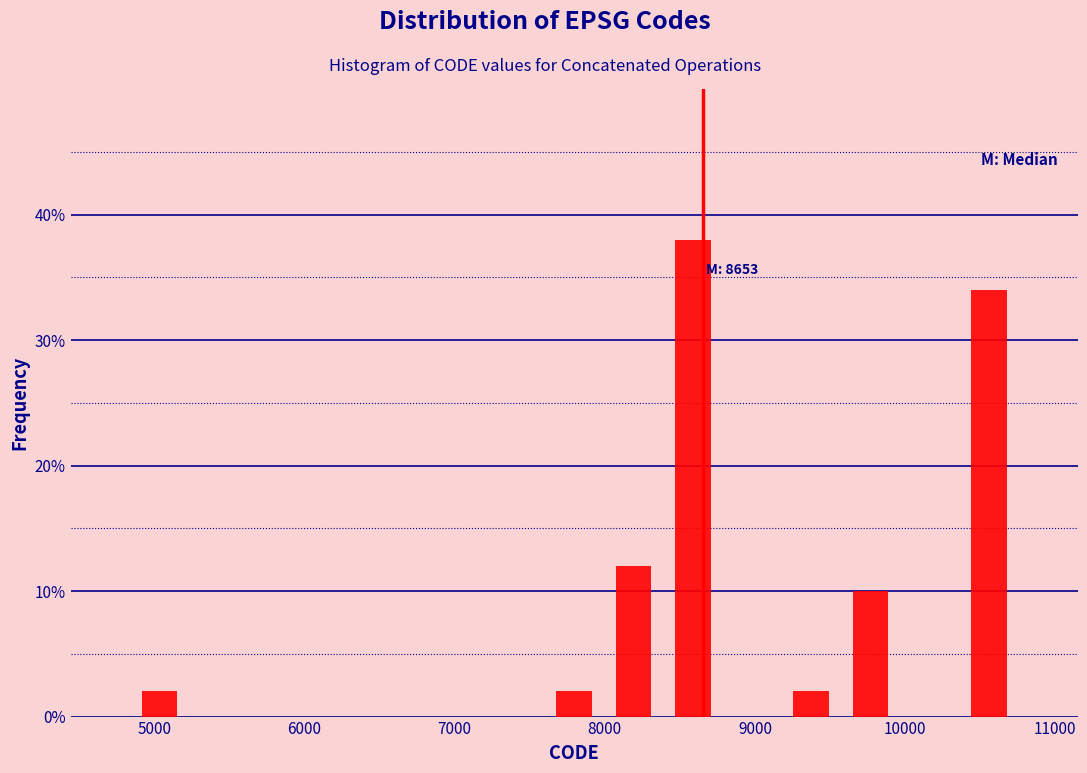

Read against the x-axis, roughly where is the centre of the tallest bar?

8600